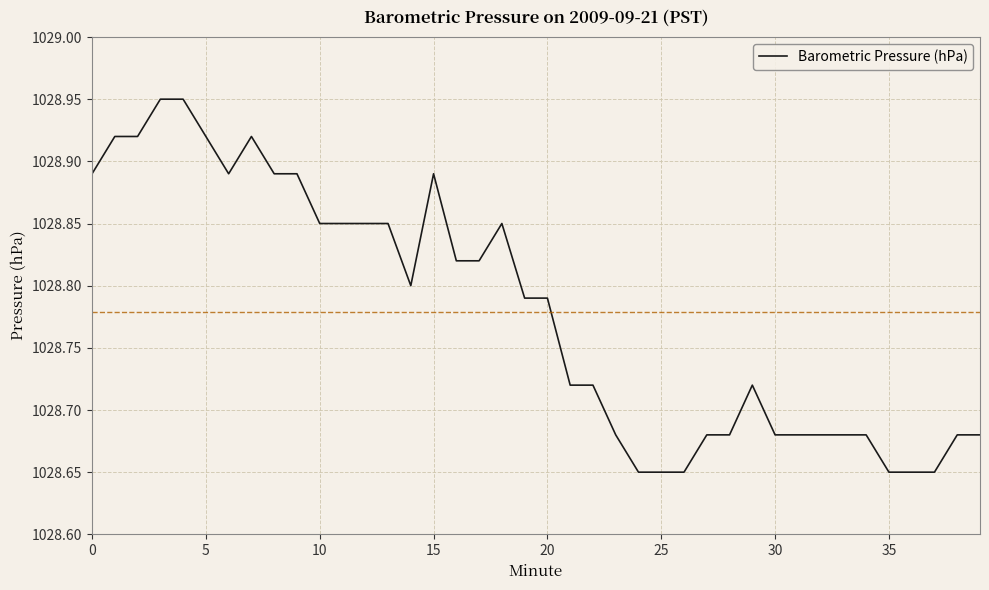

What is the difference between the maximum and minimum values?

0.3